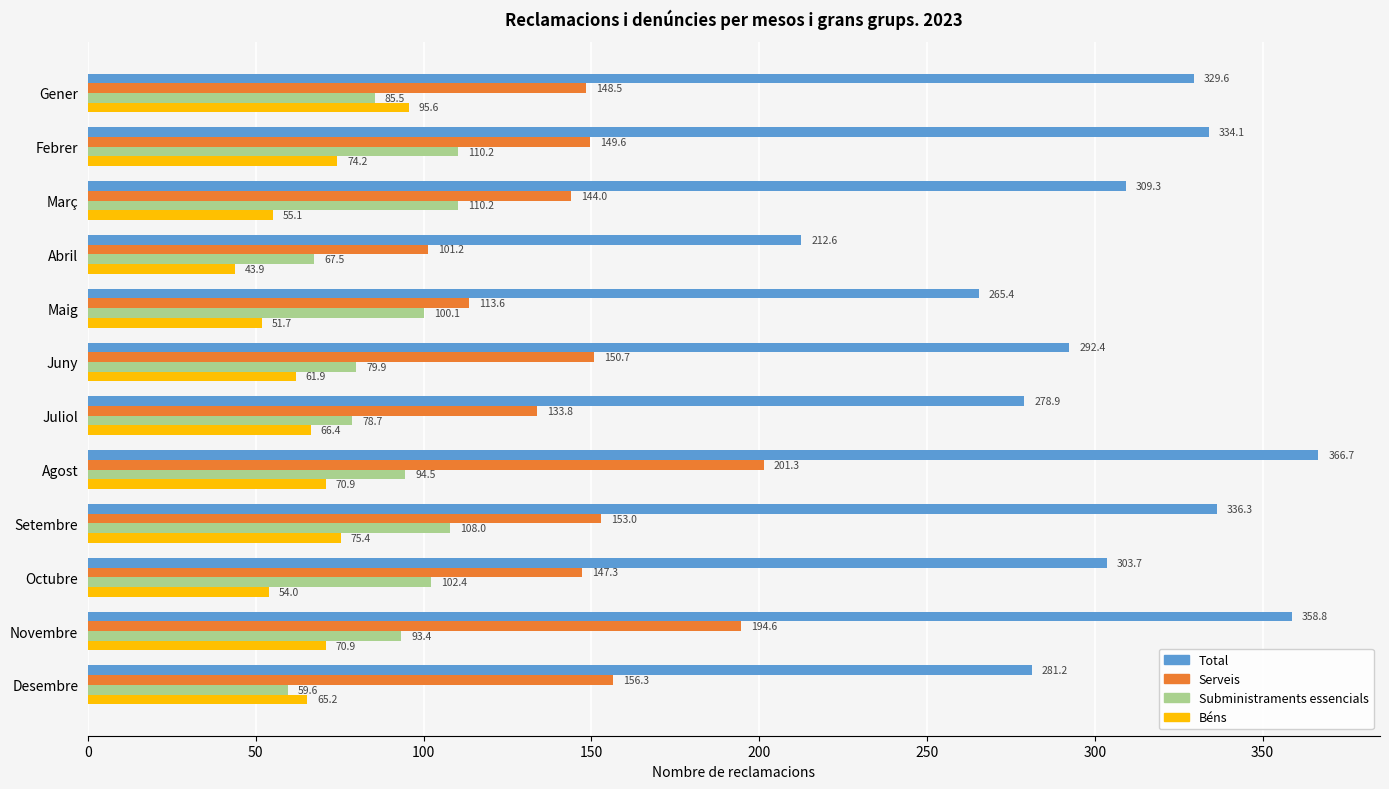

What is the spread (max minus min) of values at Maig?

213.7